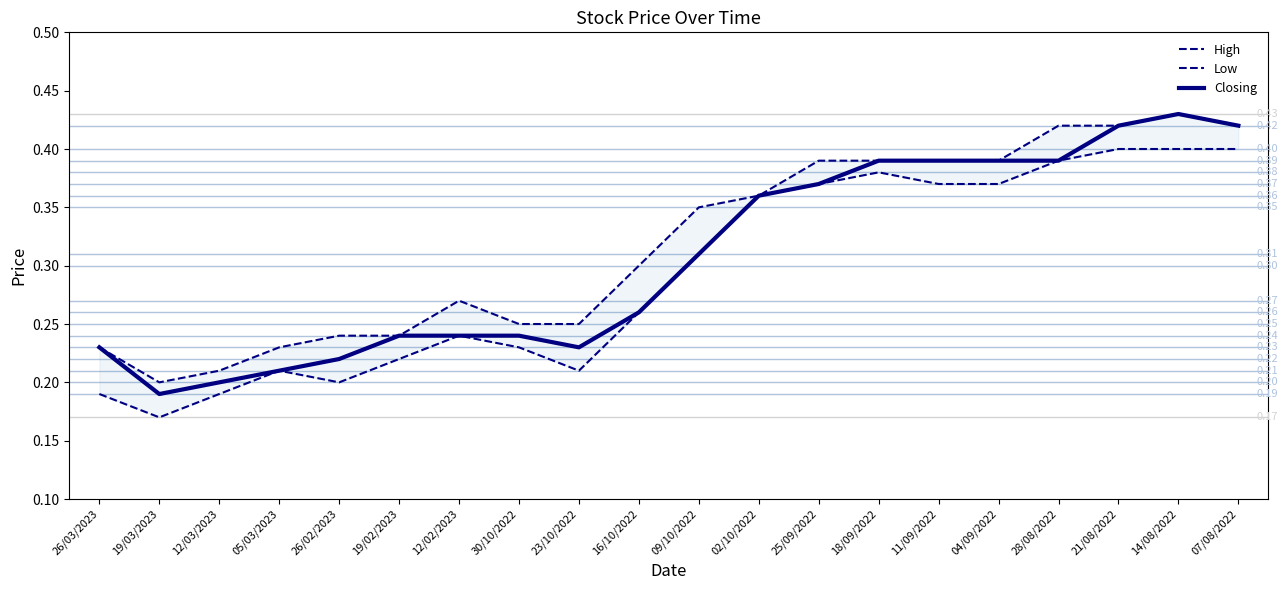

How many distinct data groups are displayed?

3